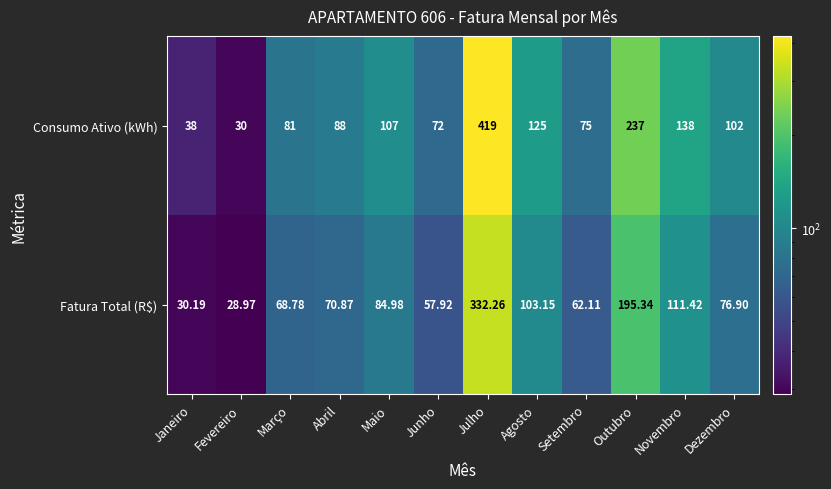

Which series has the largest total across all categories?

Consumo Ativo (kWh)